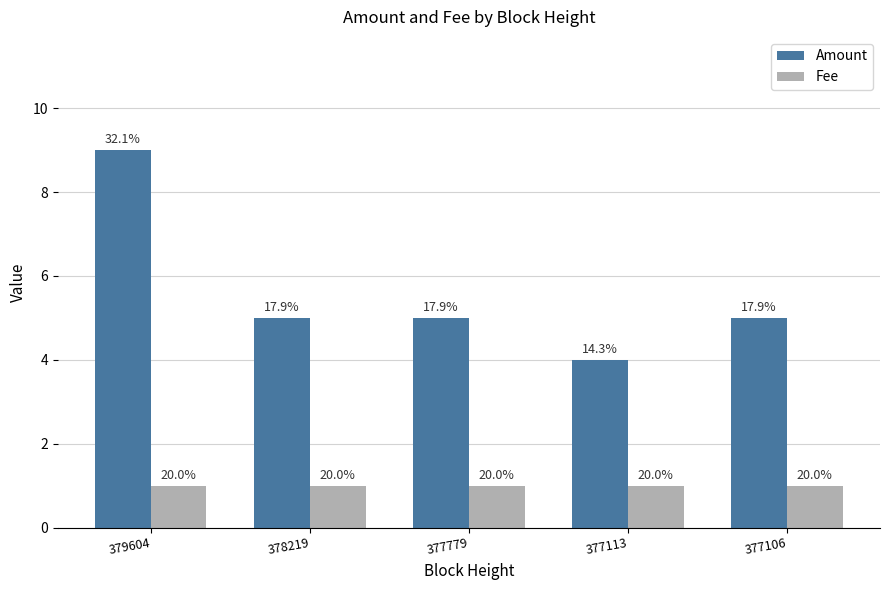

What are all the series names shown in the legend?

Amount, Fee